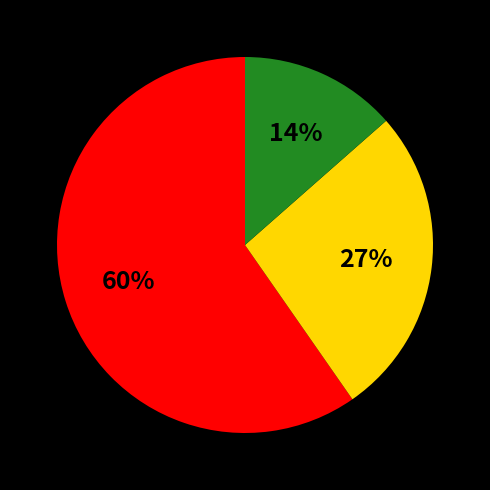

To the nearest percent, what is the average slice percentage?

33%